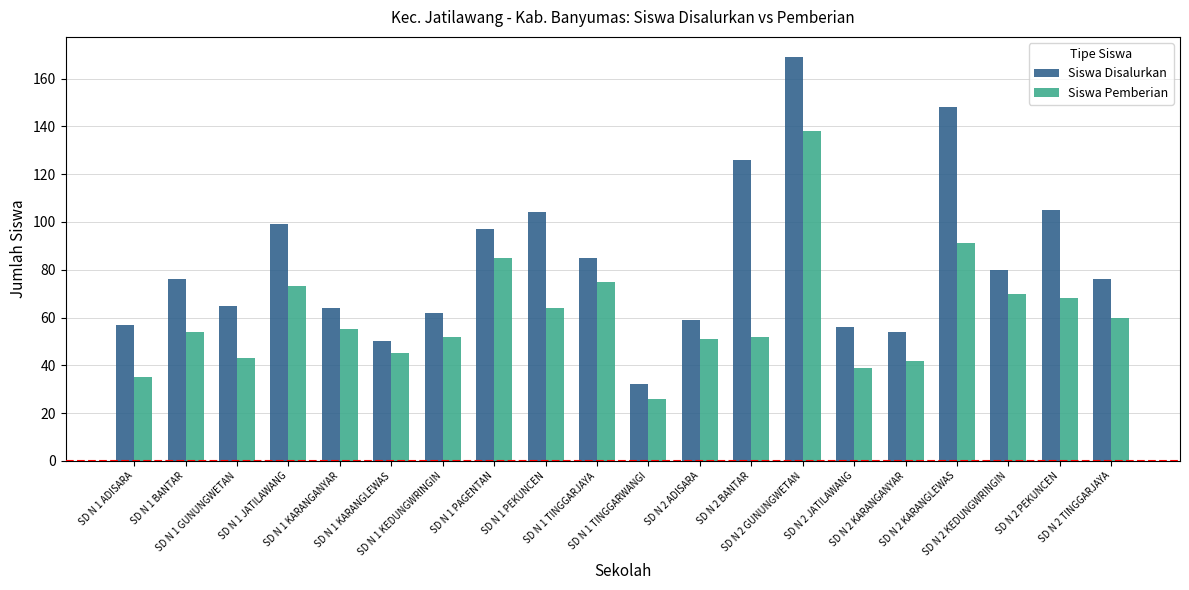

Which series has the widest spread of values?

Siswa Disalurkan